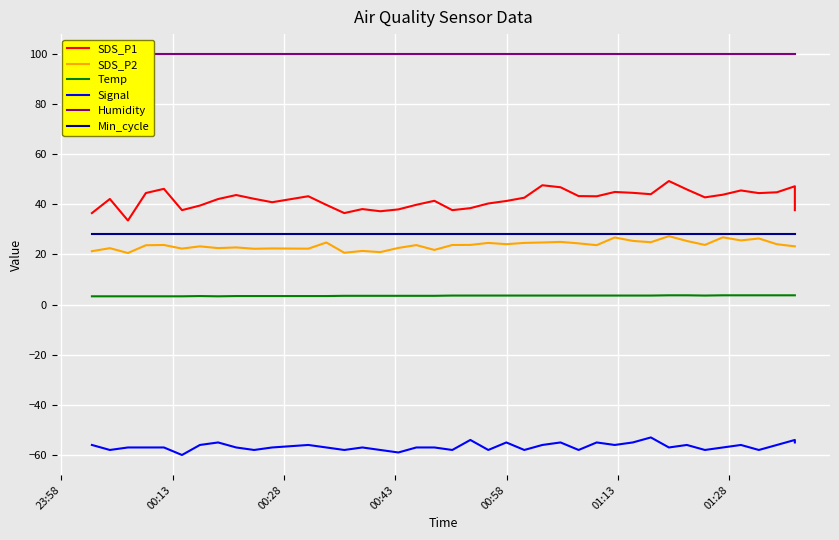

What is the difference between the maximum and second lowest values in the Temp series?

0.4